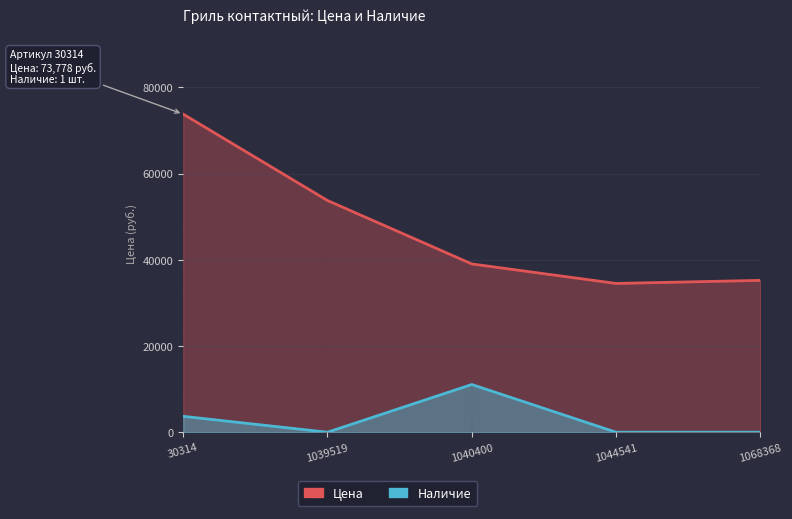

In Наличие, how many points are lower than both neighbors (excluding endpoints)?

1